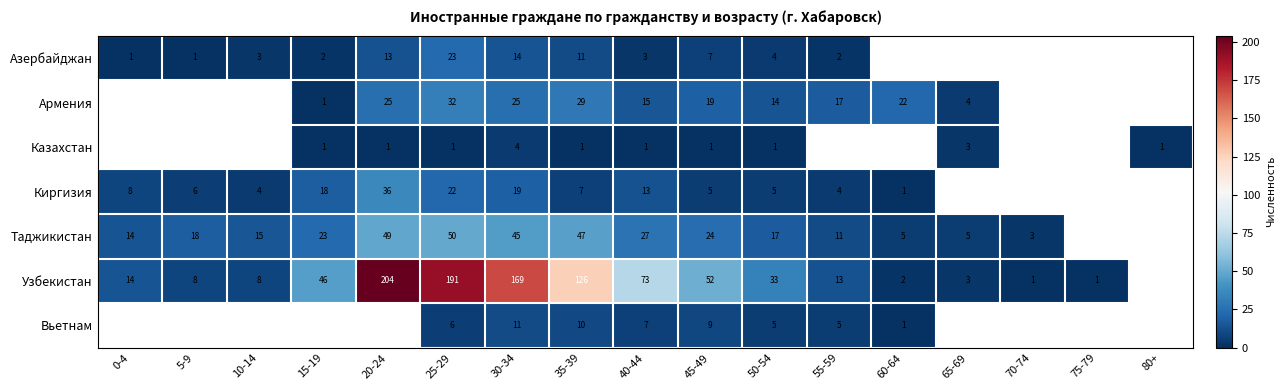

Is the value of Киргизия at 0-4 greater than the value of Таджикистан at 25-29?

No